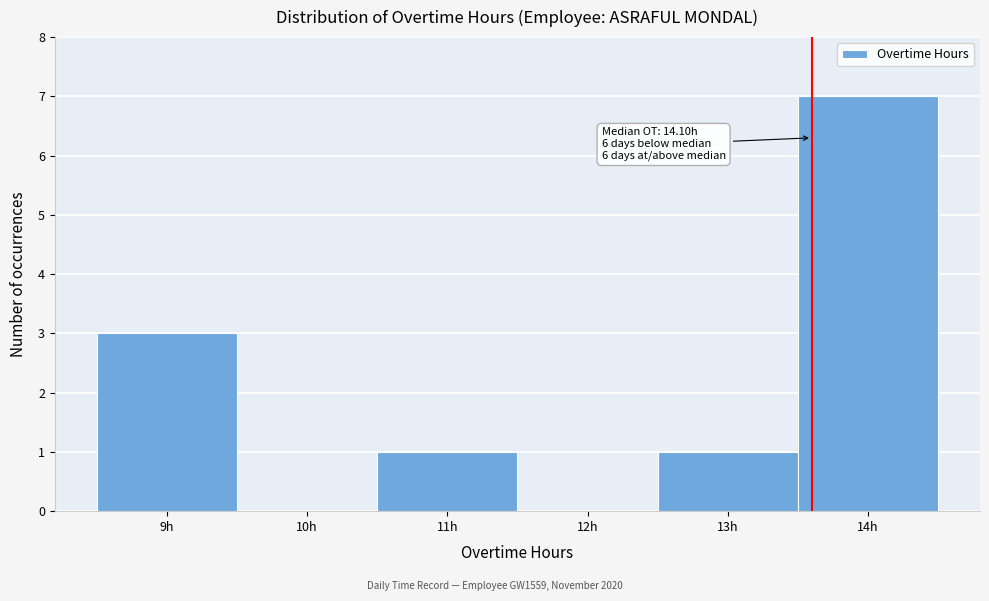

Reading right to left, list all the values displayed in this chart.

14h=7	13h=1	12h=0	11h=1	10h=0	9h=3